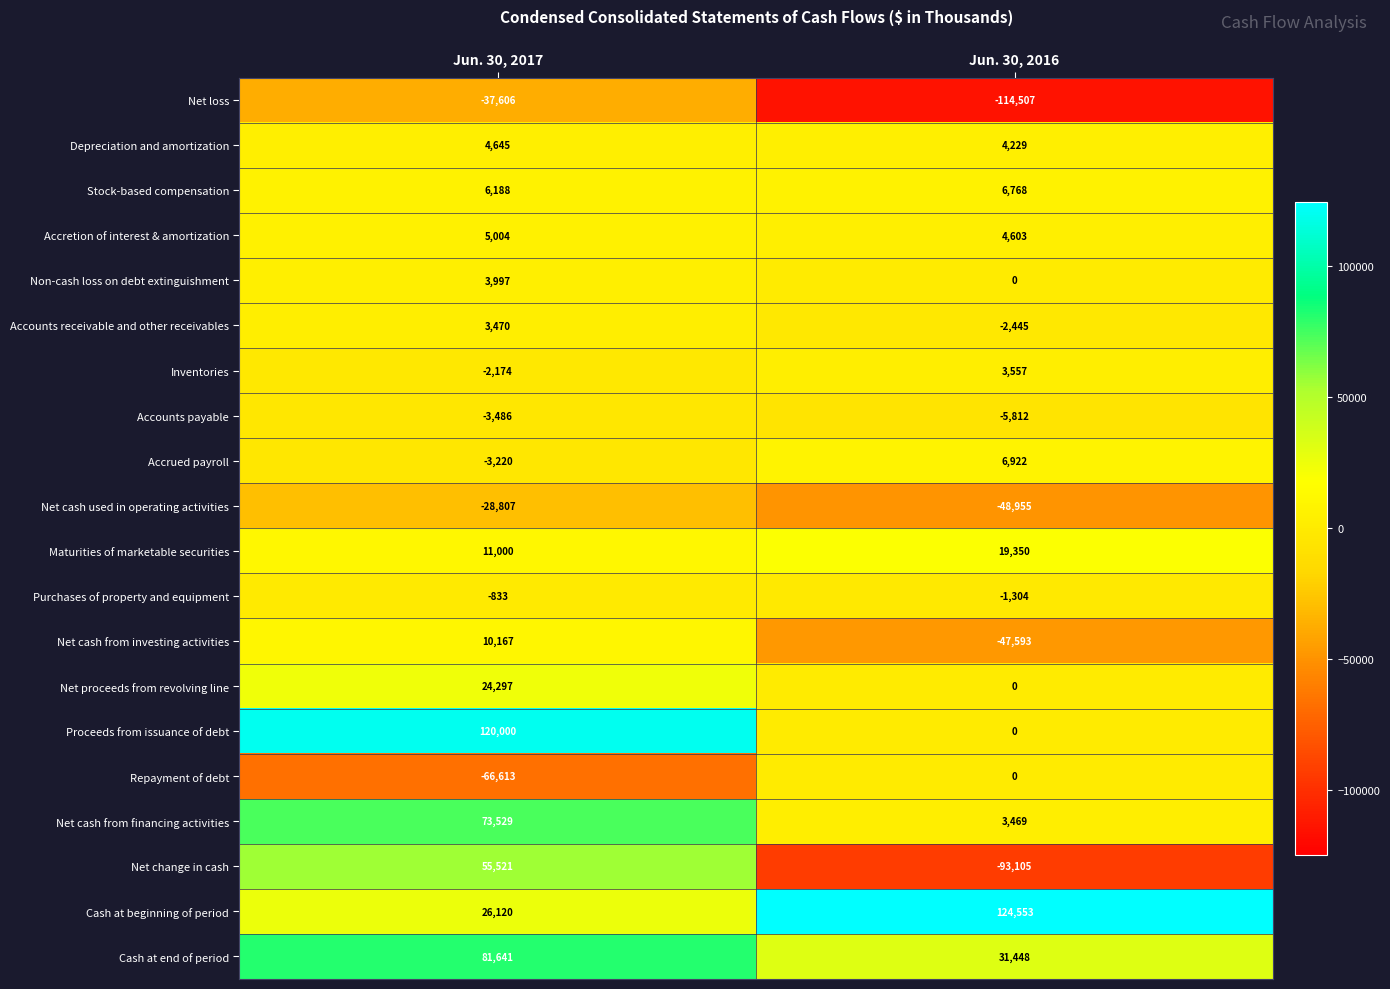

Count the number of data series in this chart.

20